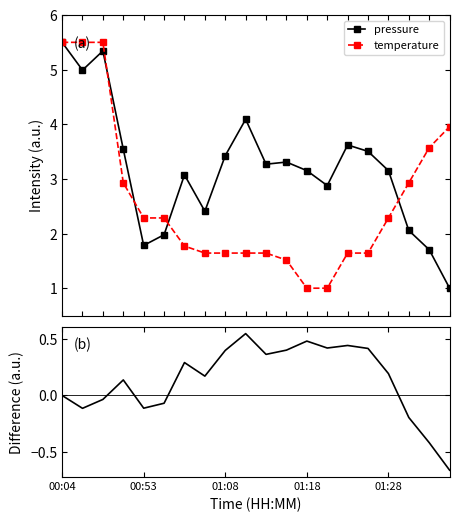

What is the minimum value for temperature?

1.0